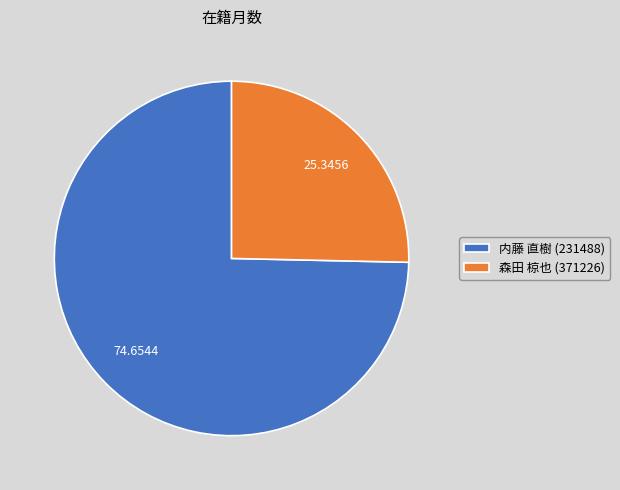

Does any single category account for the majority?

Yes